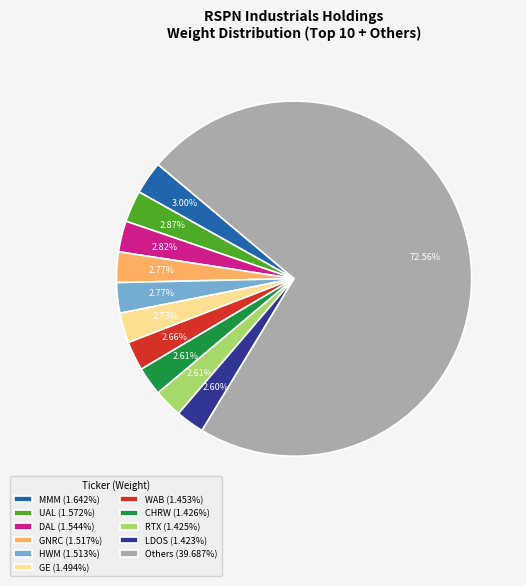

Is there any slice that represents more than half of the pie?

Yes